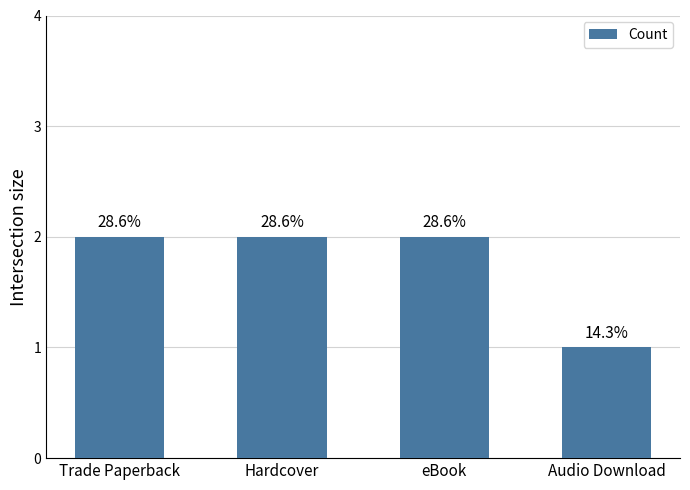

Does the chart contain any negative values?

No